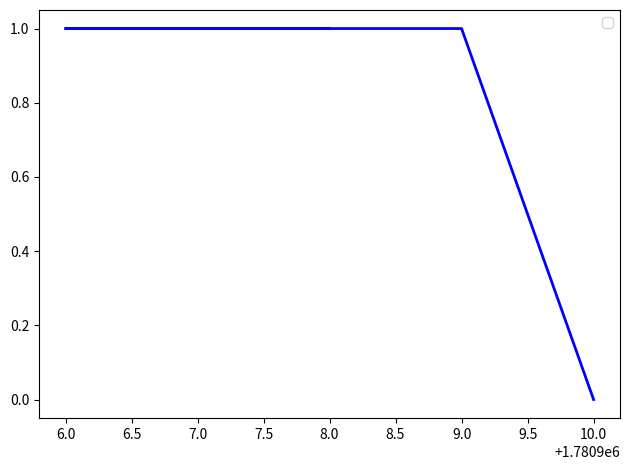

Reading left to right, list all the values displayed in this chart.

1	1	1	1	0